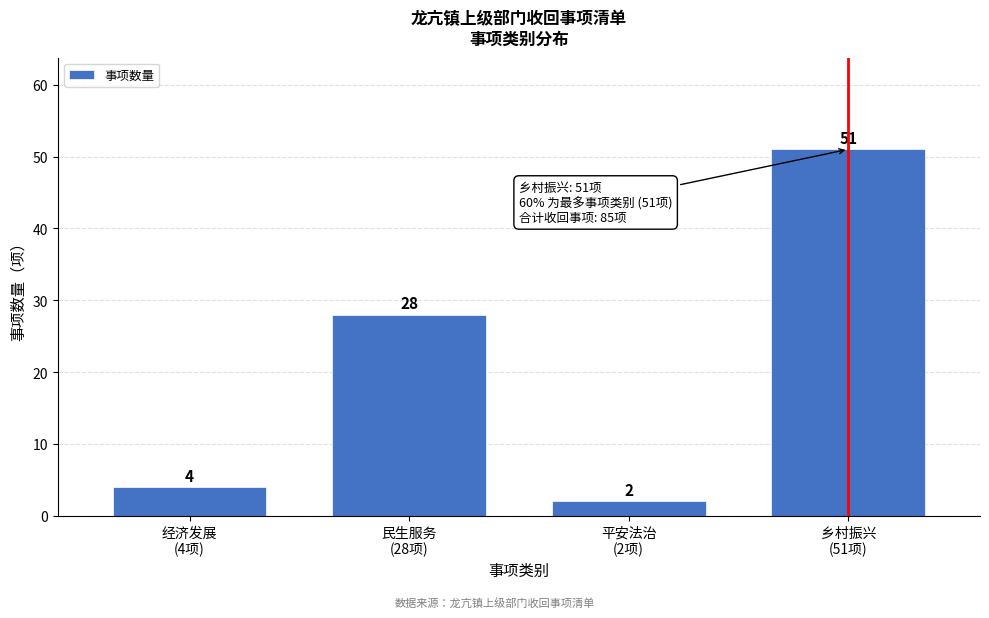

Reading right to left, extract all data points from this chart.

51	2	28	4